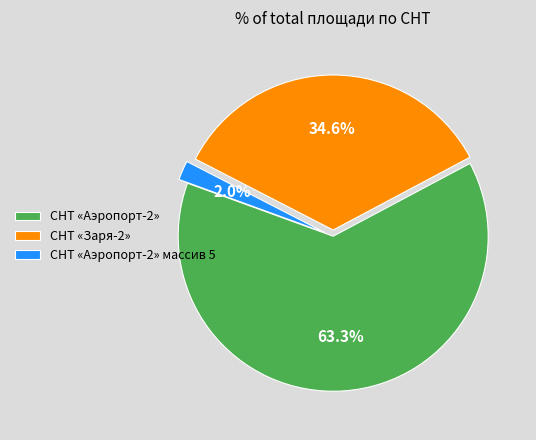

What percentage is the СНТ «Аэропорт-2» массив 5 slice, to the nearest percent?

2%